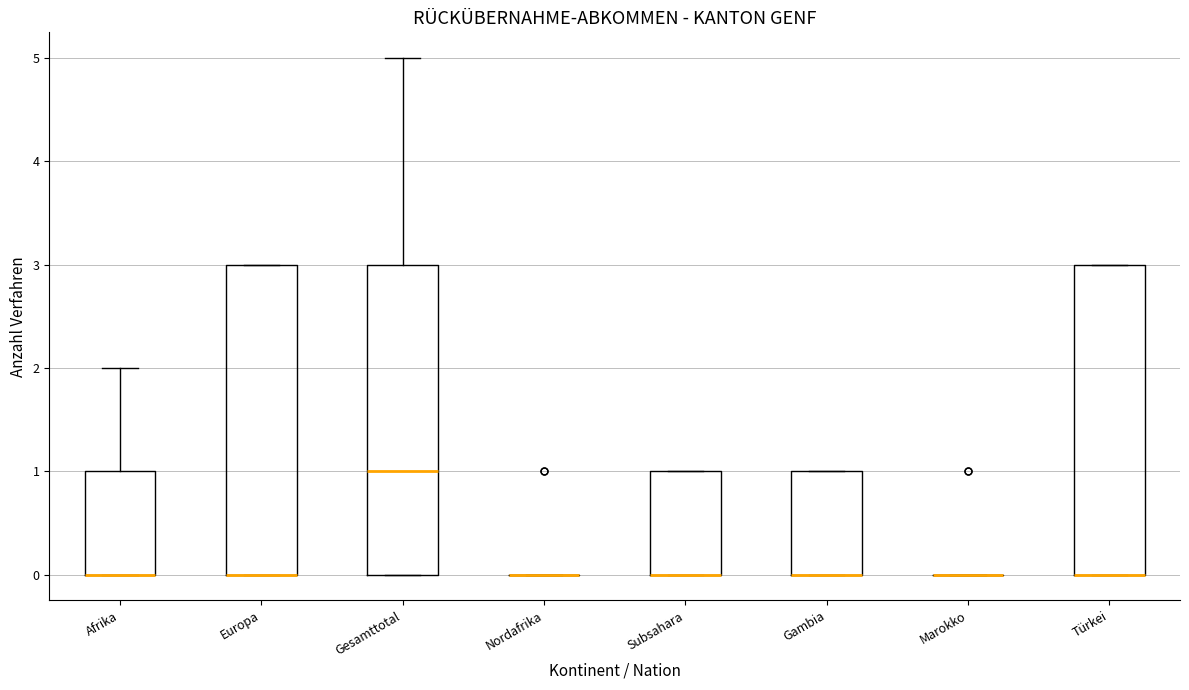

Reading left to right, read every box against the y-axis: the position of its median line, the range the box covers, and the ends of its whiskers. The values are not printed on the chart, so give them approximately, as read against the axis.

Afrika: median 0 (drawn on the box's lower edge), box 0 to 1, whiskers 0 to 2
Europa: median 0 (drawn on the box's lower edge), box 0 to 3, whiskers 0 to 3
Gesamttotal: median 1, box 0 to 3, whiskers 0 to 5
Nordafrika: box collapsed to a line at 0, whiskers 0 to 0
Subsahara: median 0 (drawn on the box's lower edge), box 0 to 1, whiskers 0 to 1
Gambia: median 0 (drawn on the box's lower edge), box 0 to 1, whiskers 0 to 1
Marokko: box collapsed to a line at 0, whiskers 0 to 0
Türkei: median 0 (drawn on the box's lower edge), box 0 to 3, whiskers 0 to 3